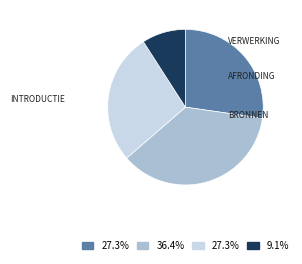

Is there any slice that represents more than half of the pie?

No